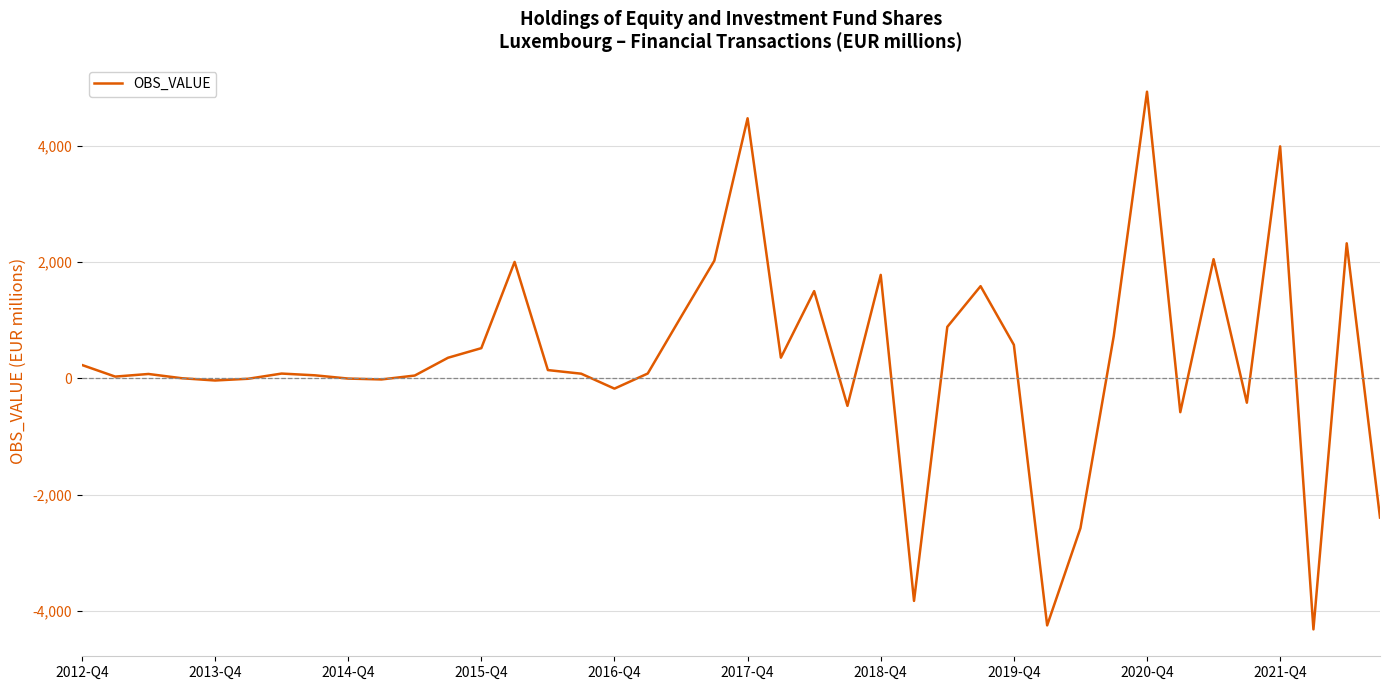

What is the greatest value displayed?

4927